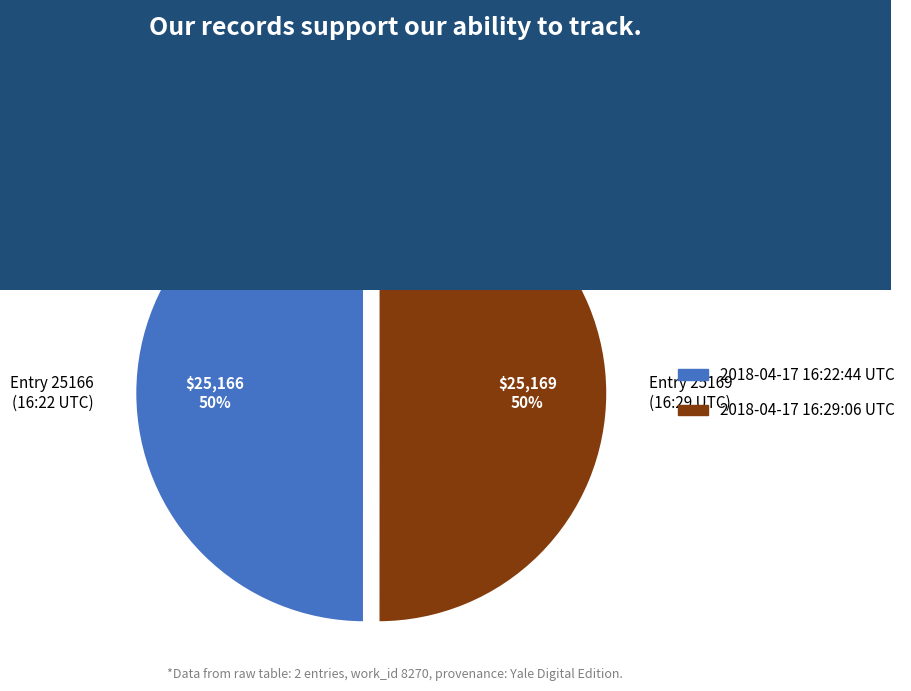

How many segments does this pie chart have?

2